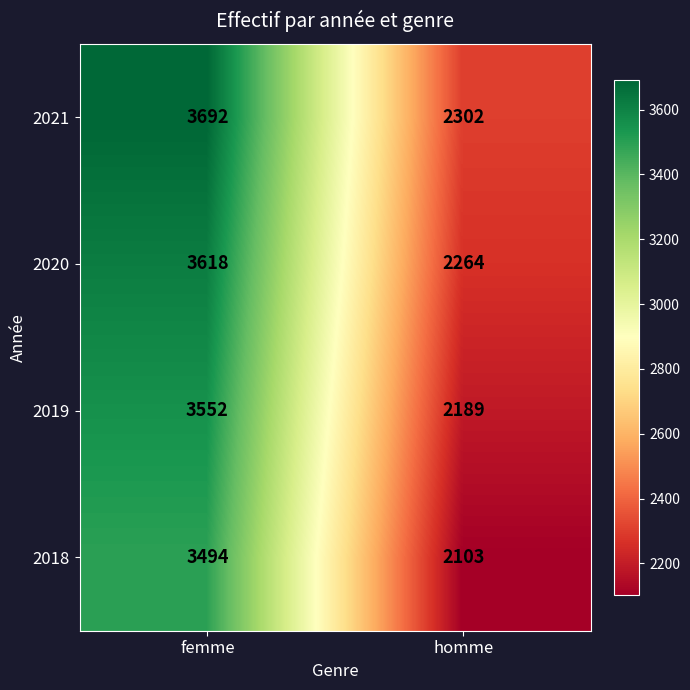

Which category has the highest value in the 2021 series?

femme